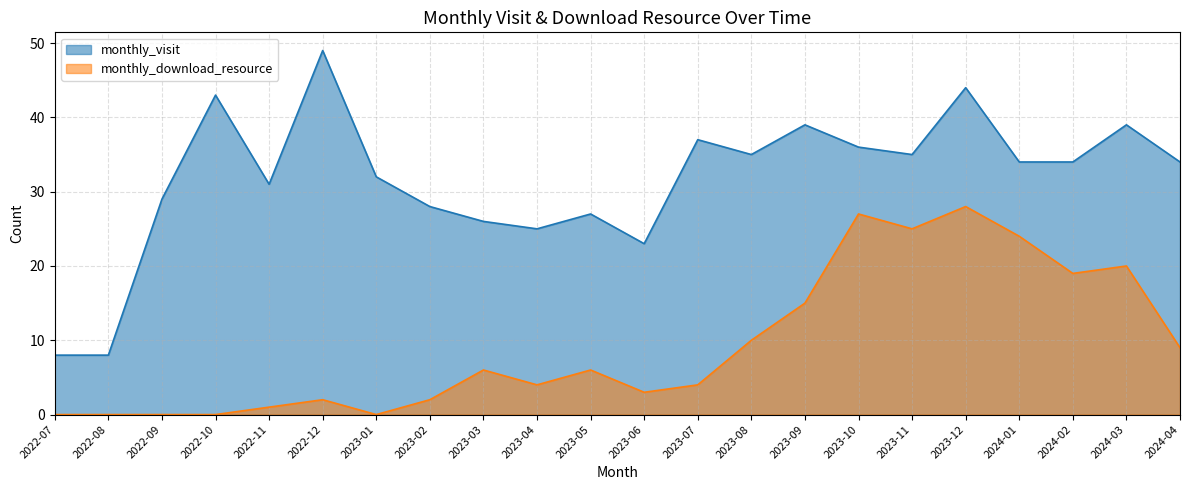

What is the difference between the monthly_visit values at 2023-11 and 2023-04?

10